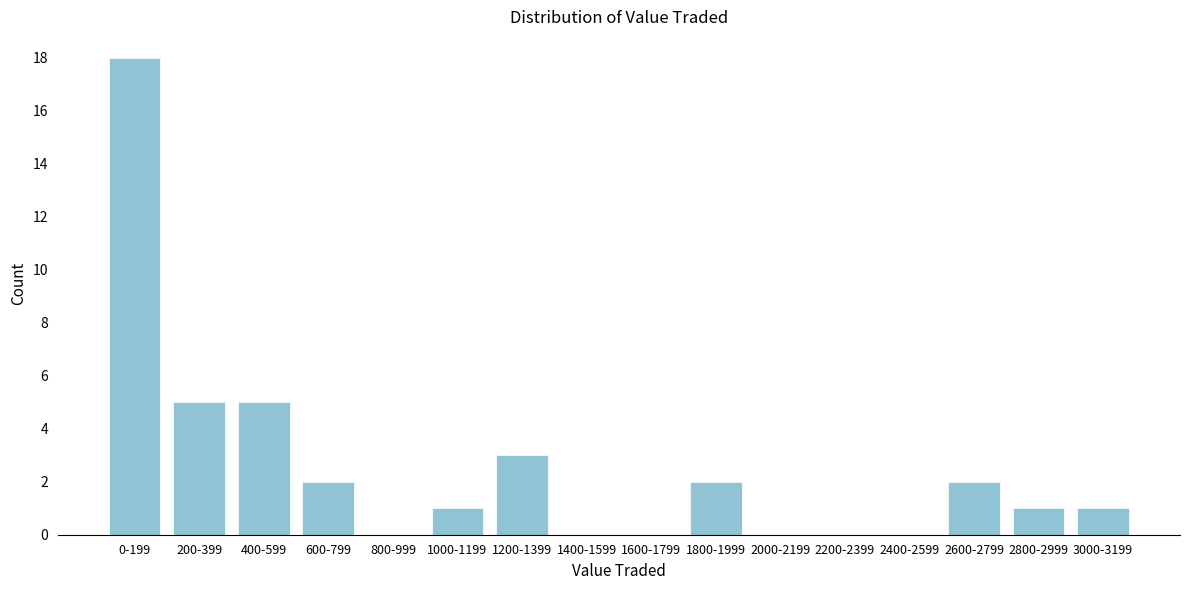

Reading left to right, transcribe all the data shown in this chart.

0-199=18	200-399=5	400-599=5	600-799=2	800-999=0	1000-1199=1	1200-1399=3	1400-1599=0	1600-1799=0	1800-1999=2	2000-2199=0	2200-2399=0	2400-2599=0	2600-2799=2	2800-2999=1	3000-3199=1